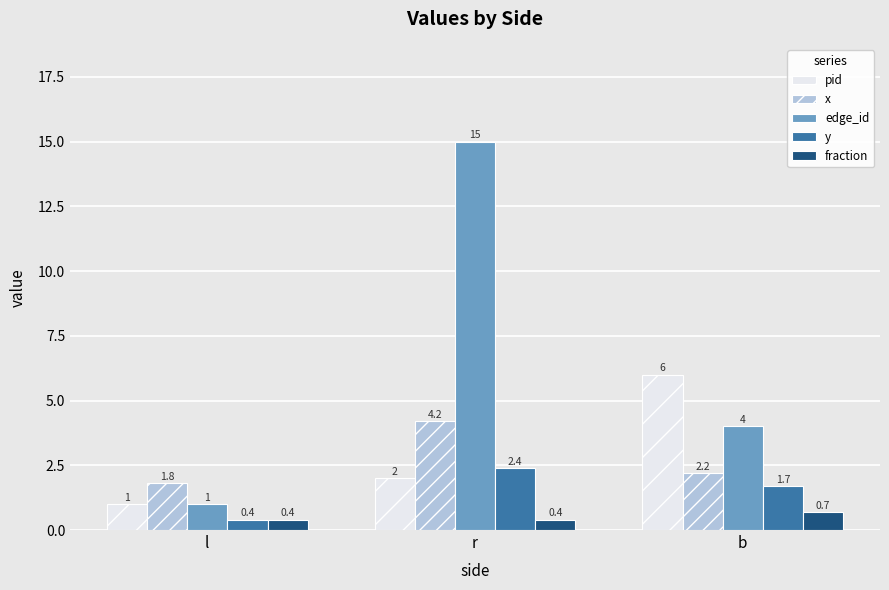

How many bars are there in total?

15